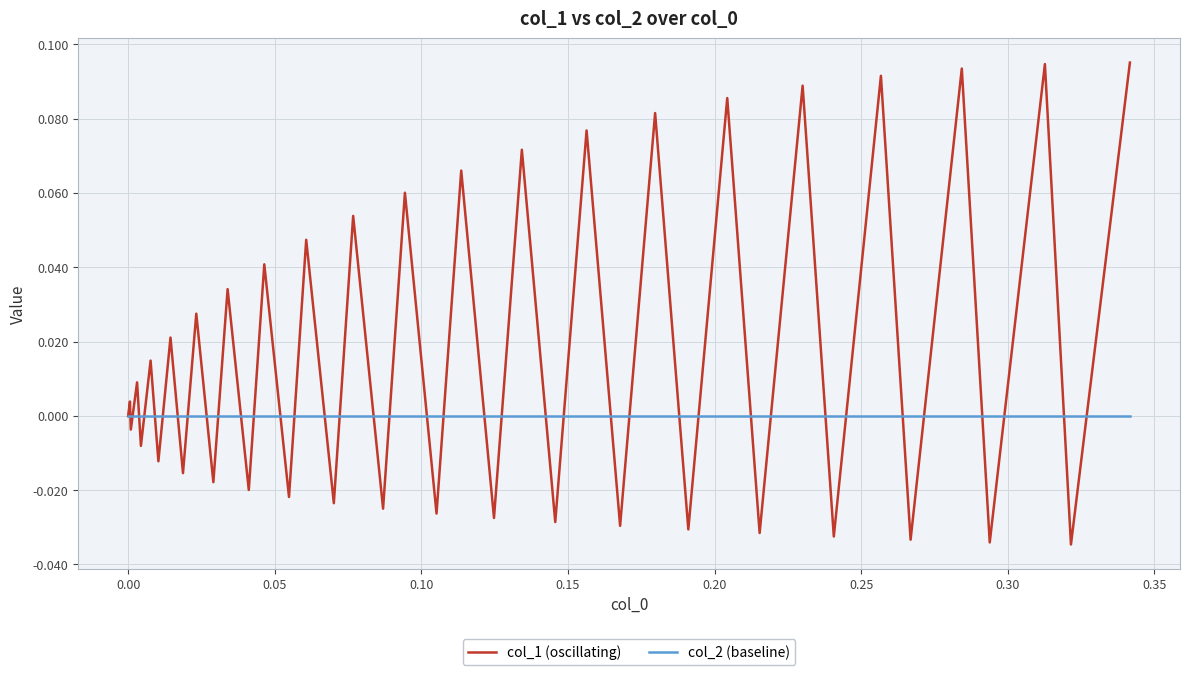

What are all the series names shown in the legend?

col_1 (oscillating), col_2 (baseline)